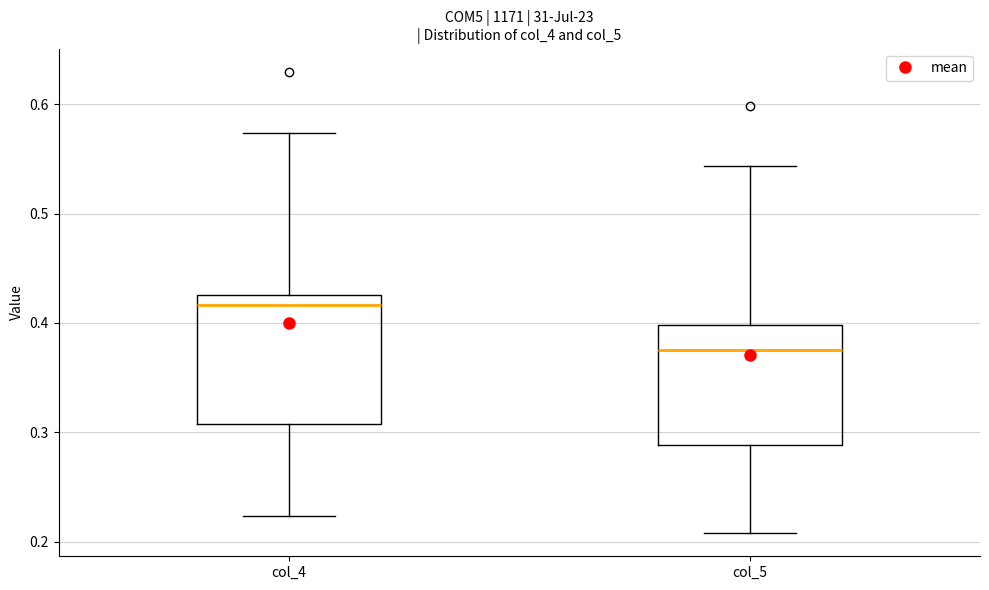

Which box's median line is the lowest?

col_5